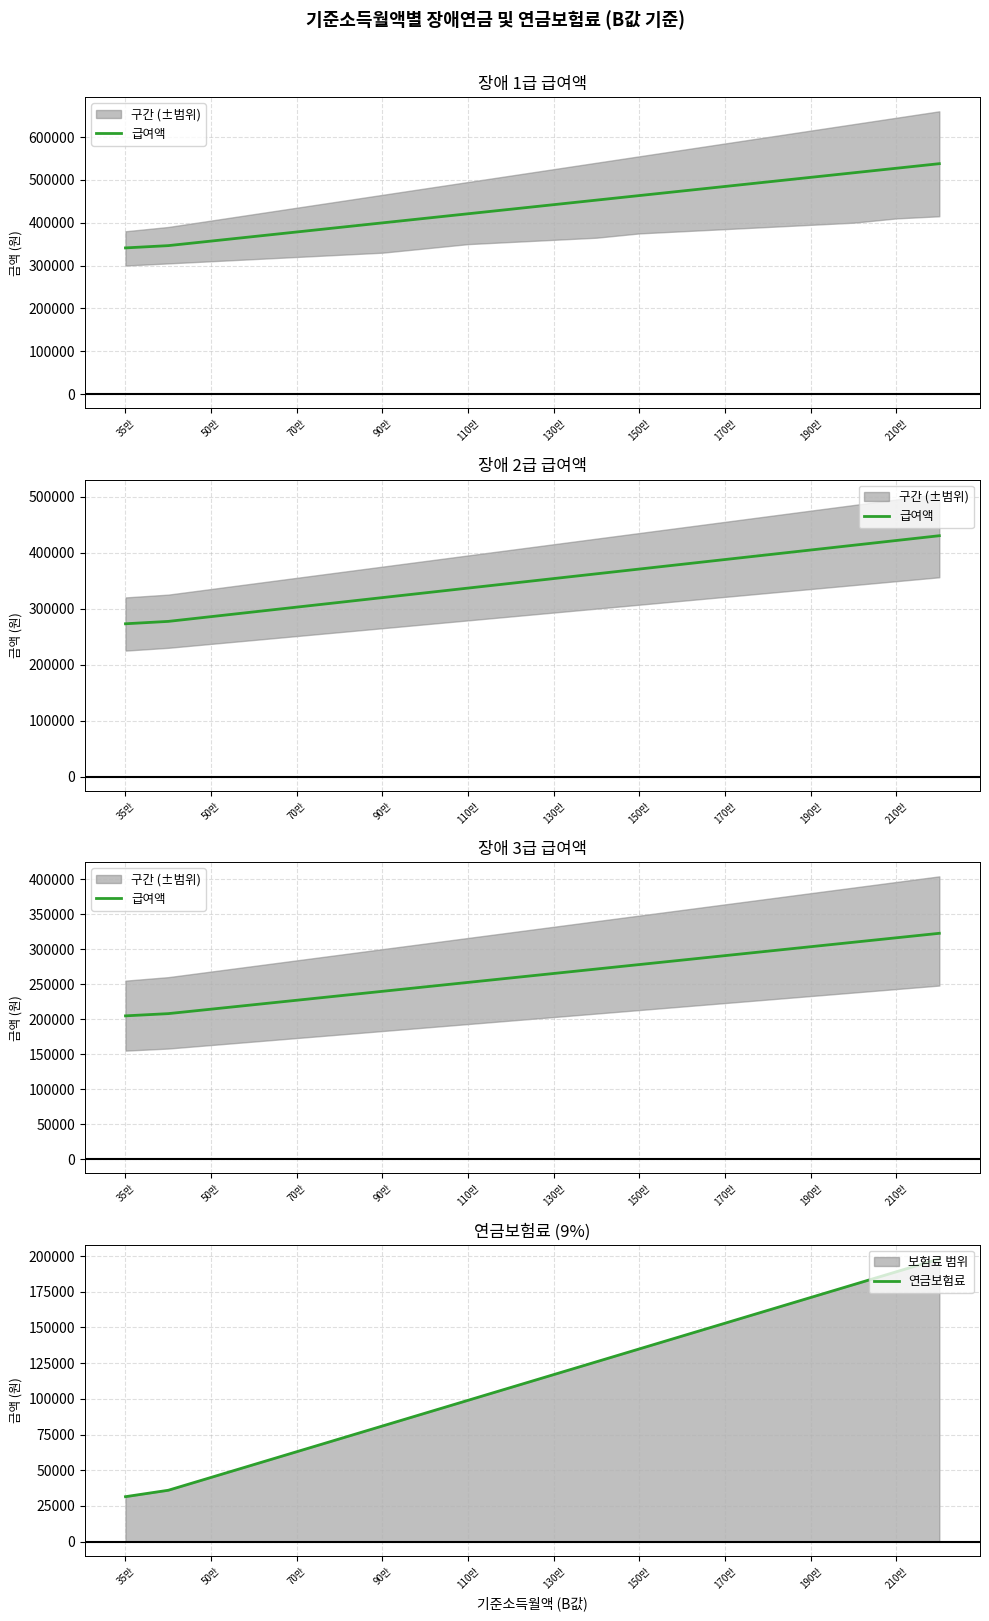

At which label is 연금보험료 closest to 114750?

130만